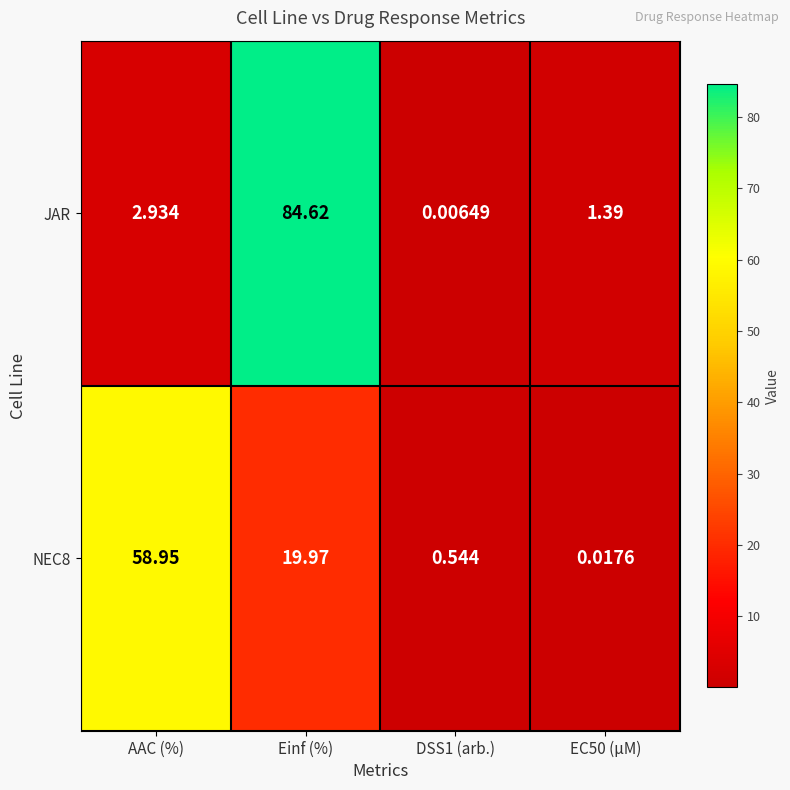

List the series in order of their overall mean, highest first.

JAR, NEC8